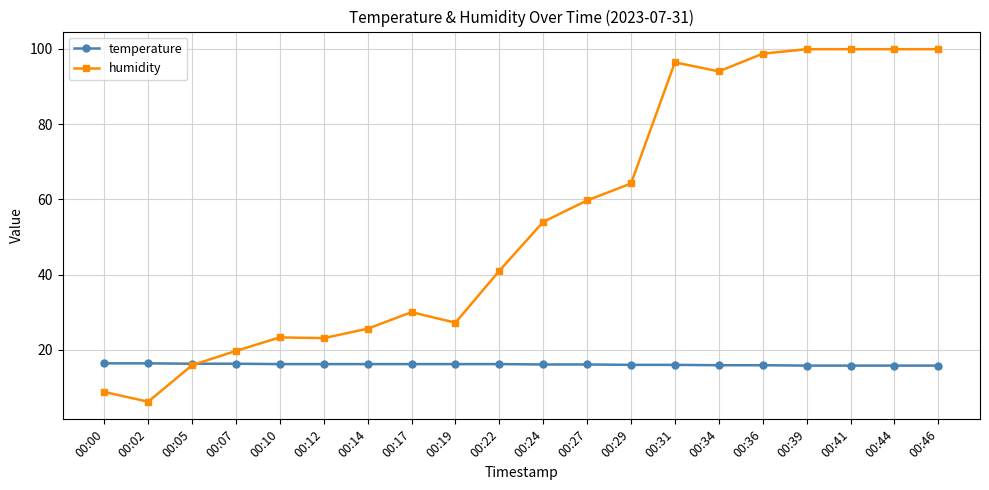

At which category does the chart reach its minimum across all series?

00:02